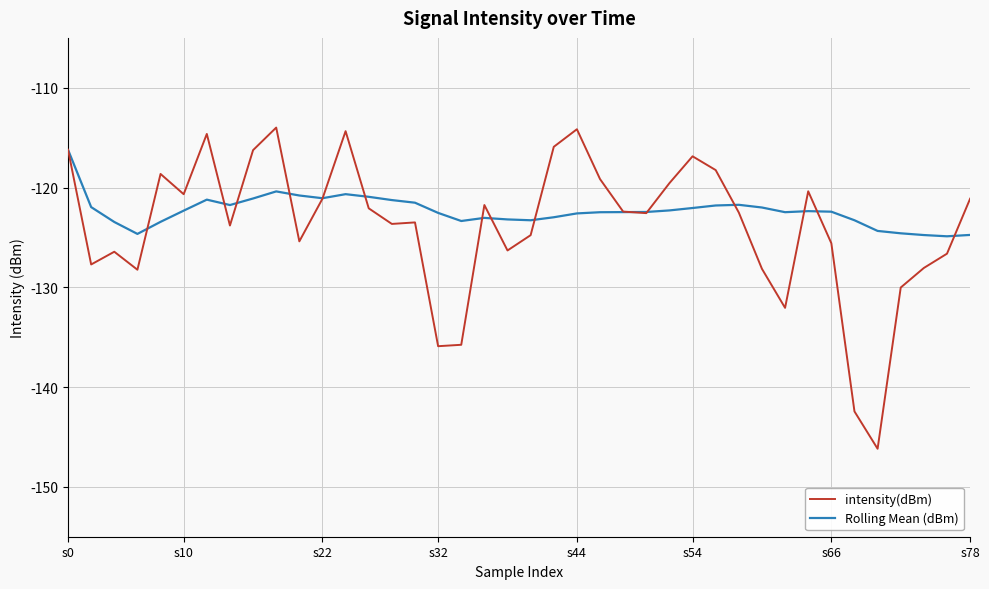

Rank the series by their maximum value, from highest to lowest.

intensity(dBm), Rolling Mean (dBm)